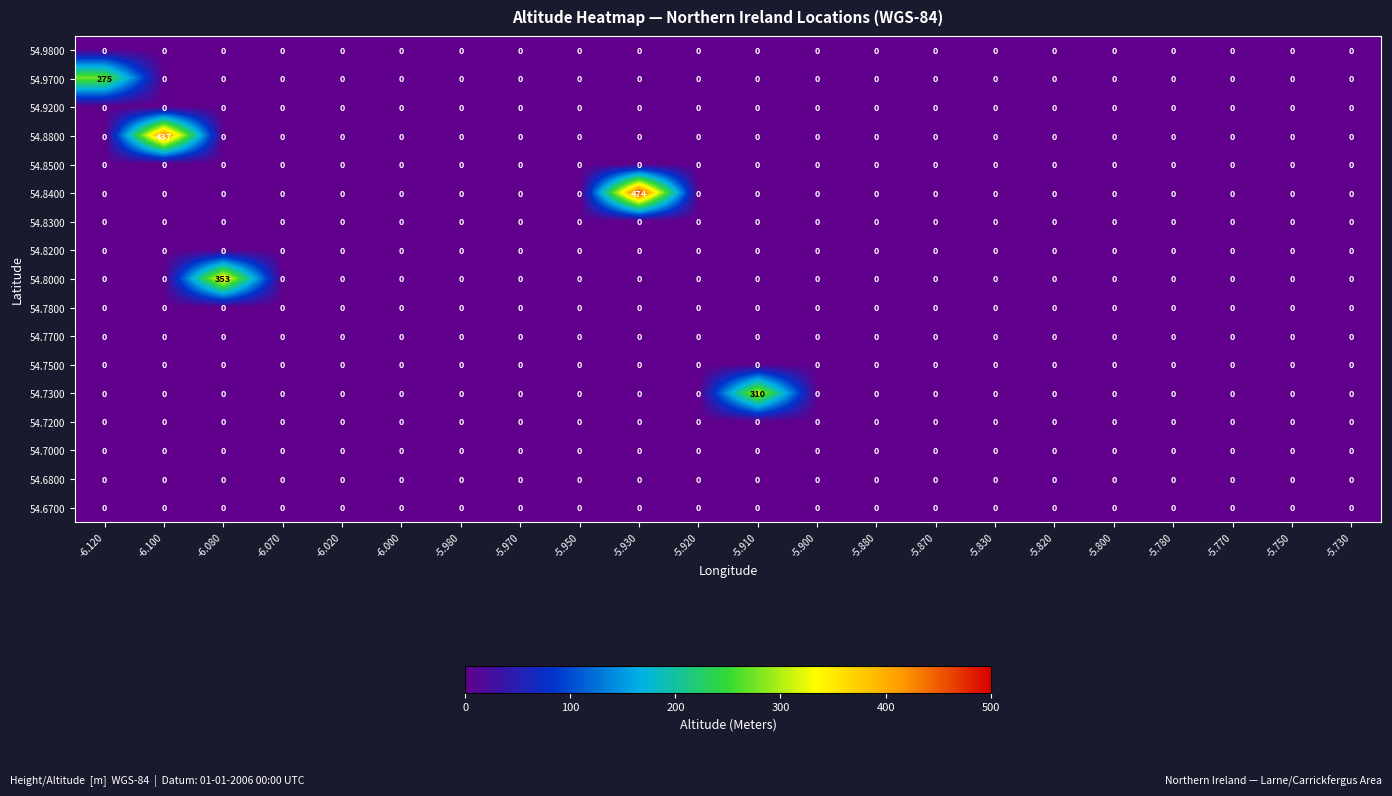

Is it true that 54.8200 equals 0 at -5.830?

True